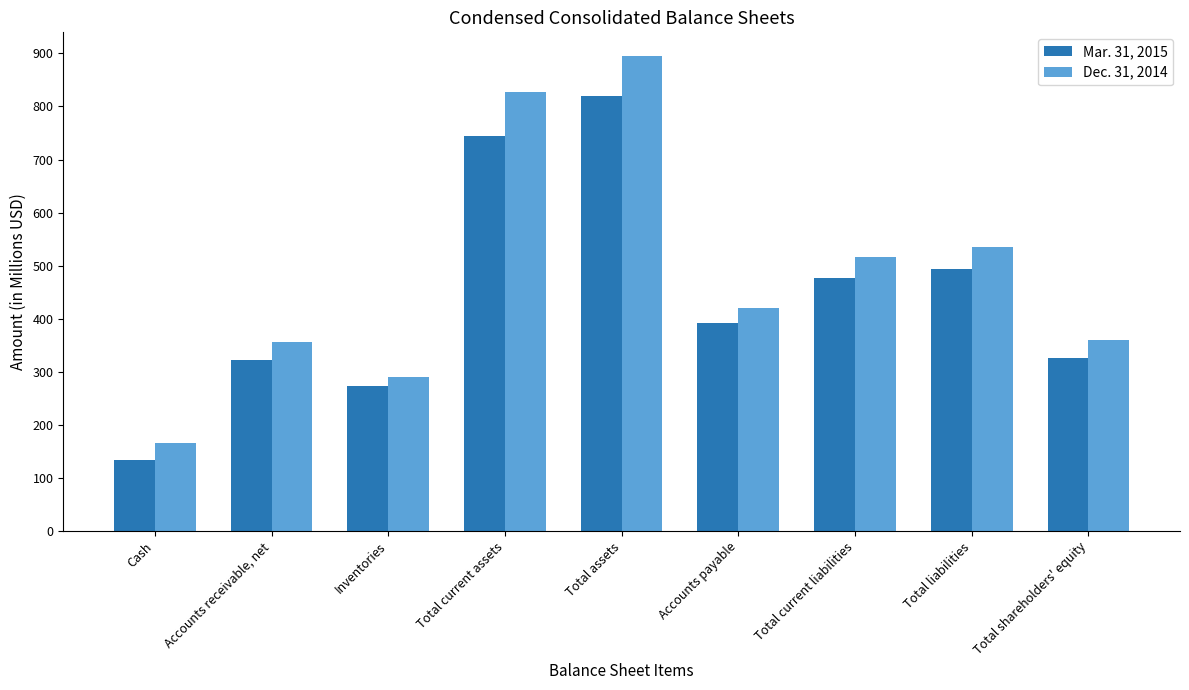

How many bars are there in each group?

2